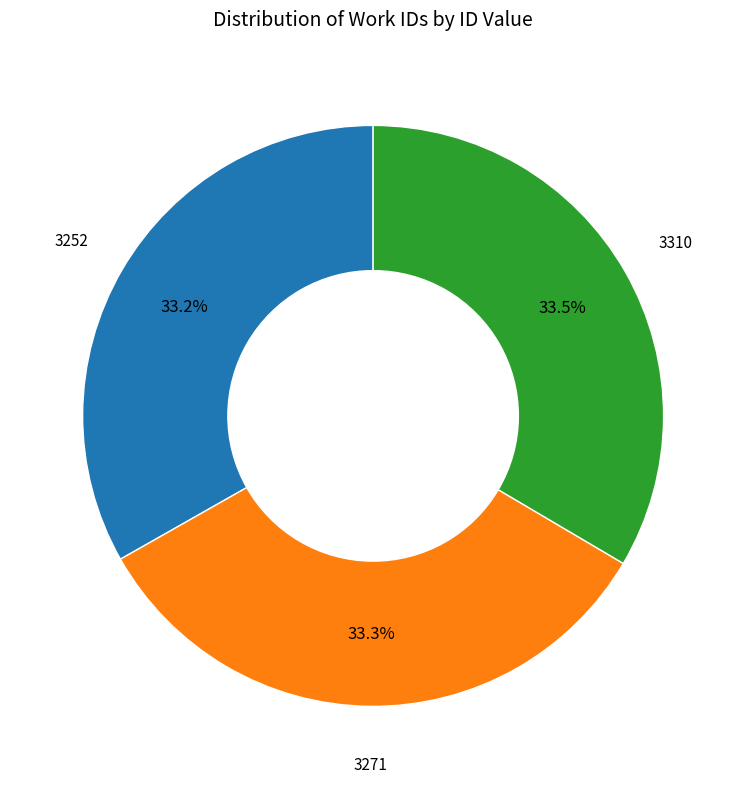

Is 3310 the majority of the pie?

No